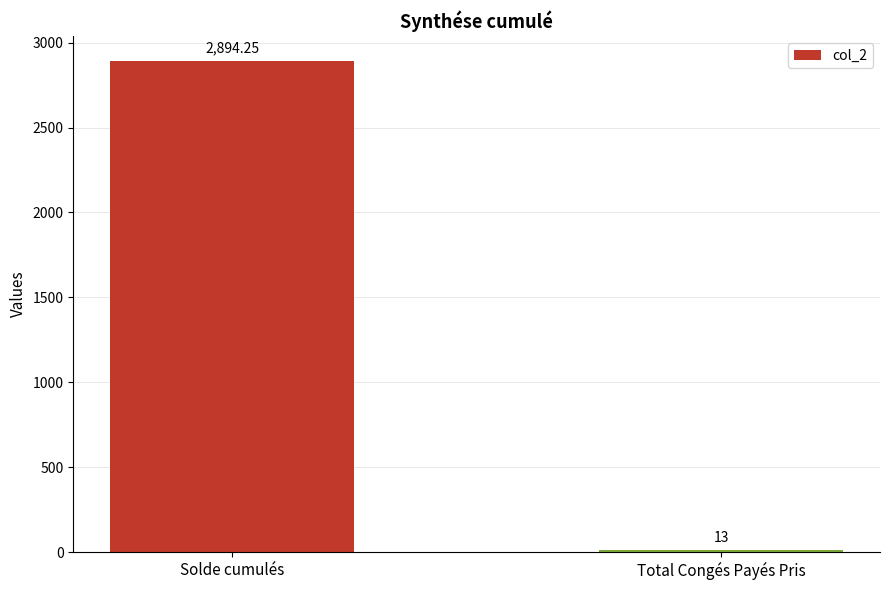

What is the value of the 1st bar from the left?

2894.3